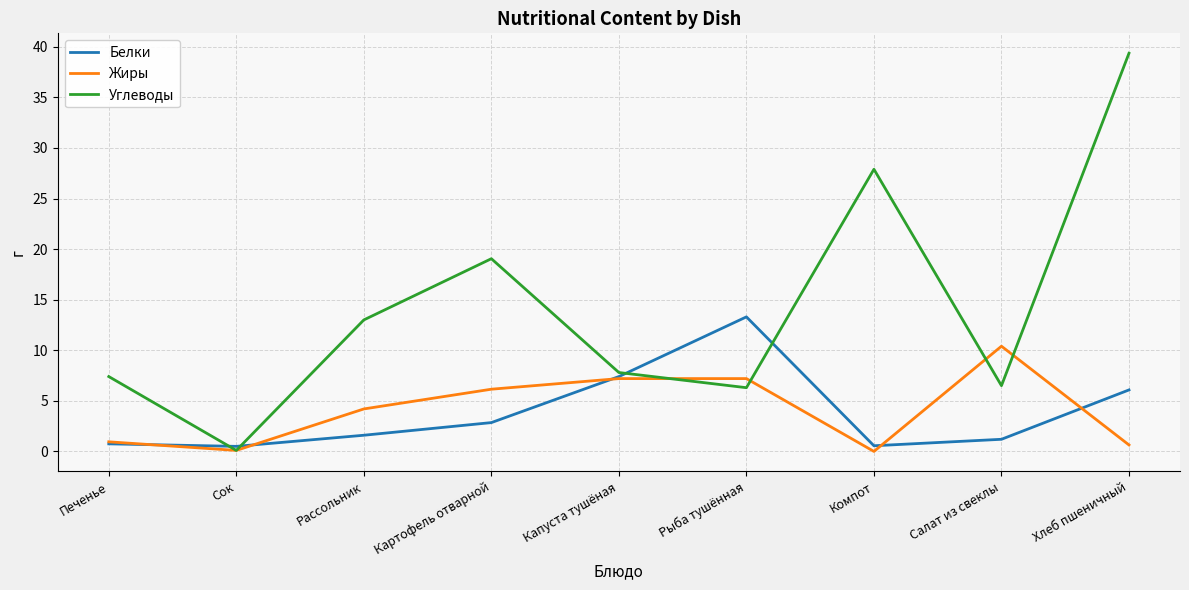

Read the Углеводы value at Капуста тушёная.

7.8